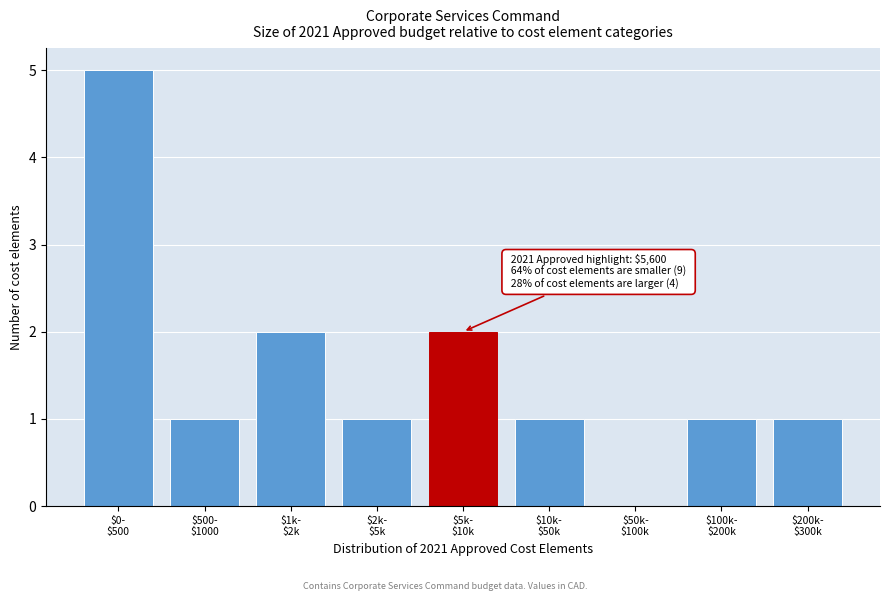

What is the maximum value shown in the chart?

5